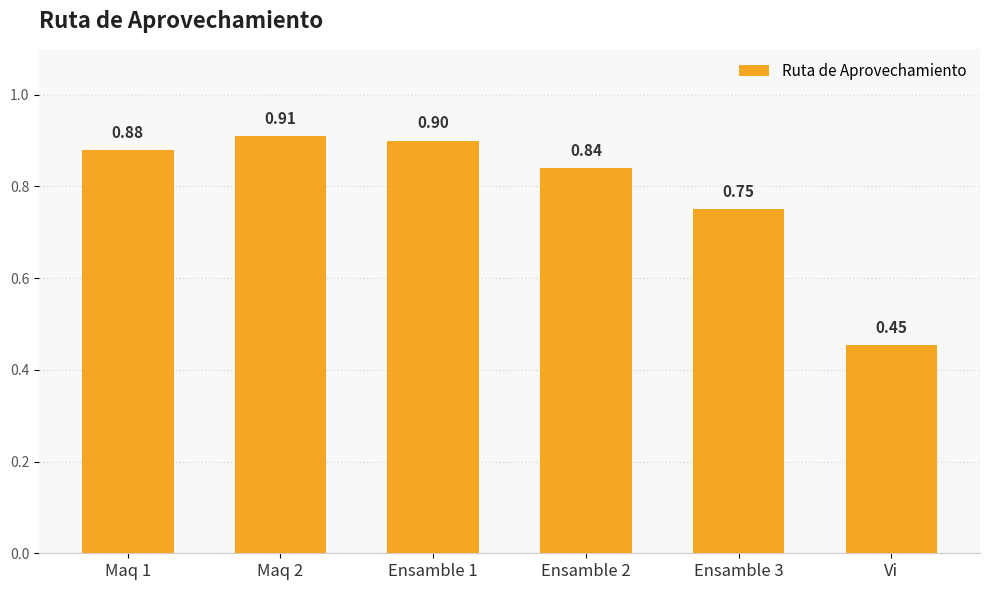

Which has a higher value, Maq 2 or Ensamble 3?

Maq 2